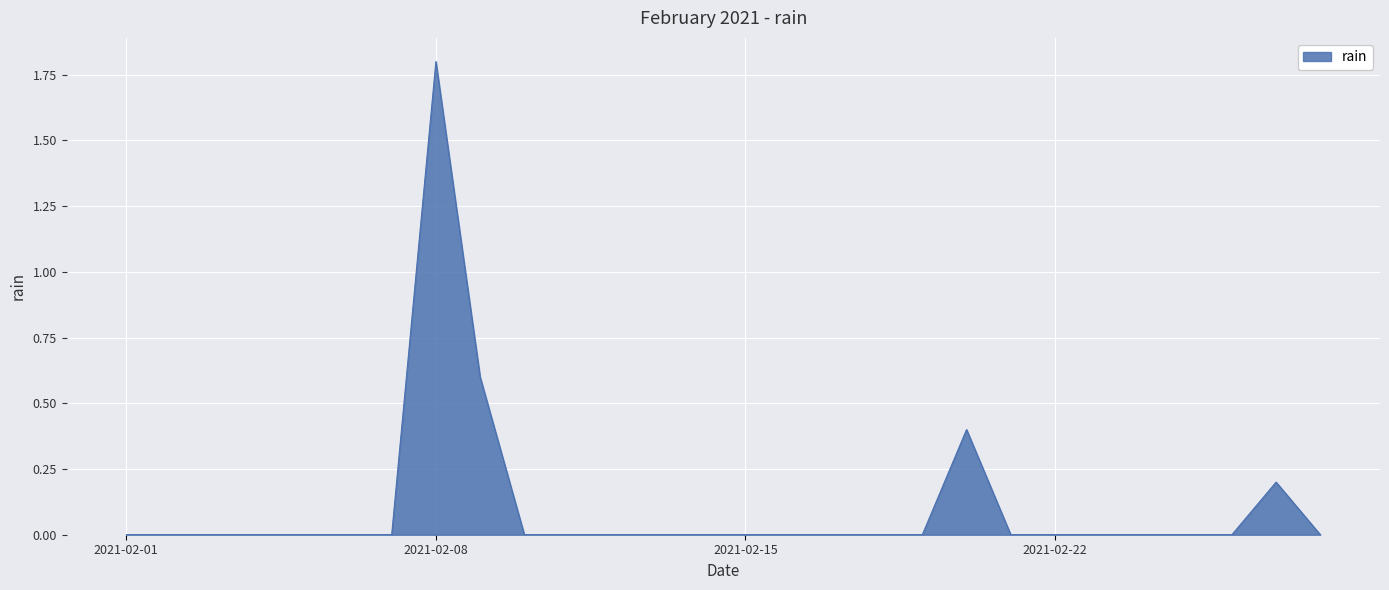

Reading left to right, list all the values displayed in this chart.

0.0	0.0	0.0	0.0	0.0	0.0	0.0	1.8	0.6	0.0	0.0	0.0	0.0	0.0	0.0	0.0	0.0	0.0	0.0	0.4	0.0	0.0	0.0	0.0	0.0	0.0	0.2	0.0